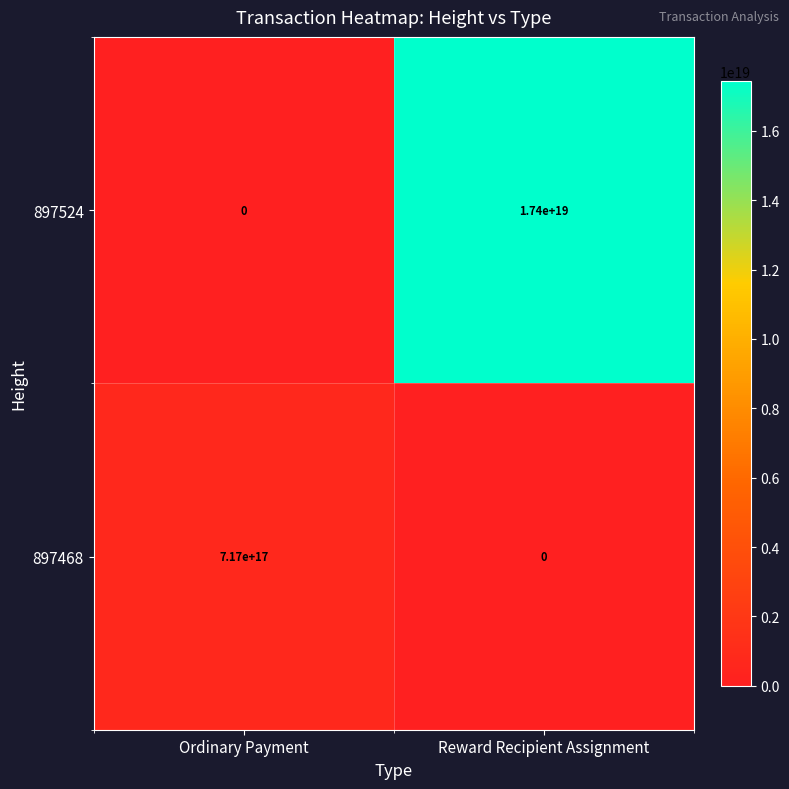

At Reward Recipient Assignment, list the series in order from largest to smallest.

897524, 897468